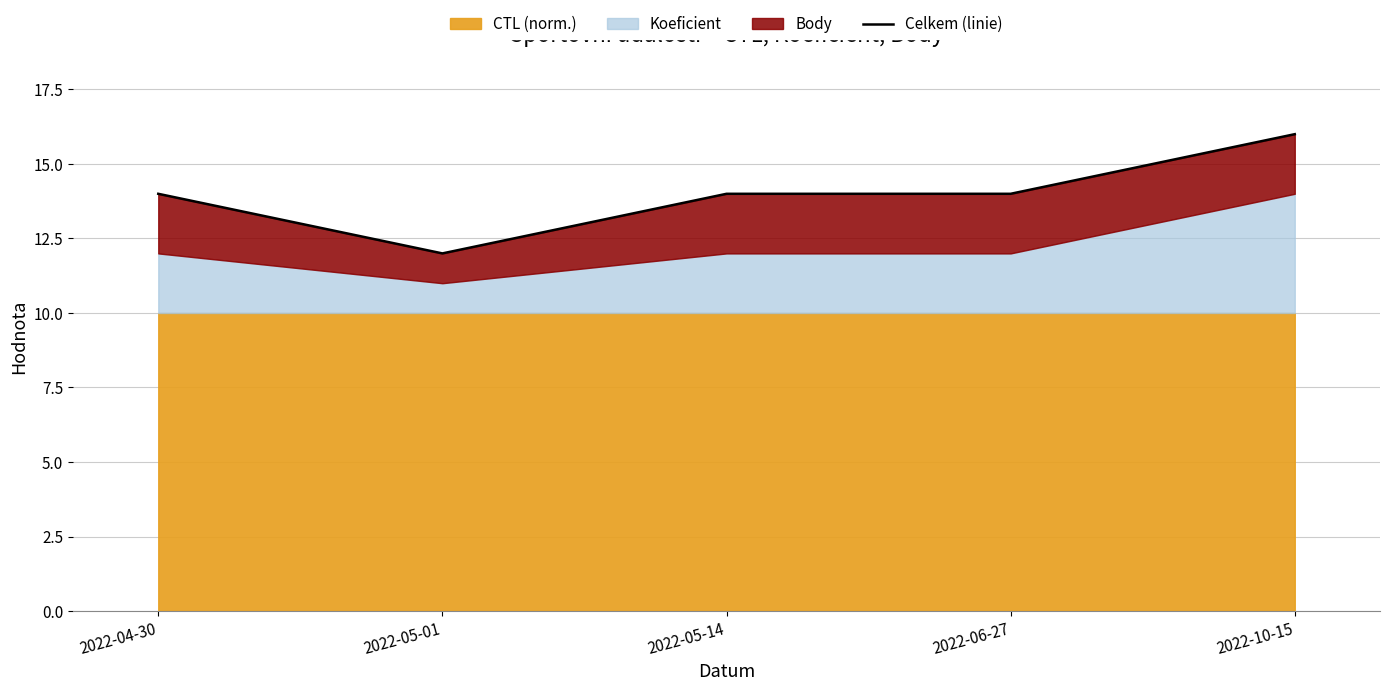

What position from the right is 2022-06-27?

2